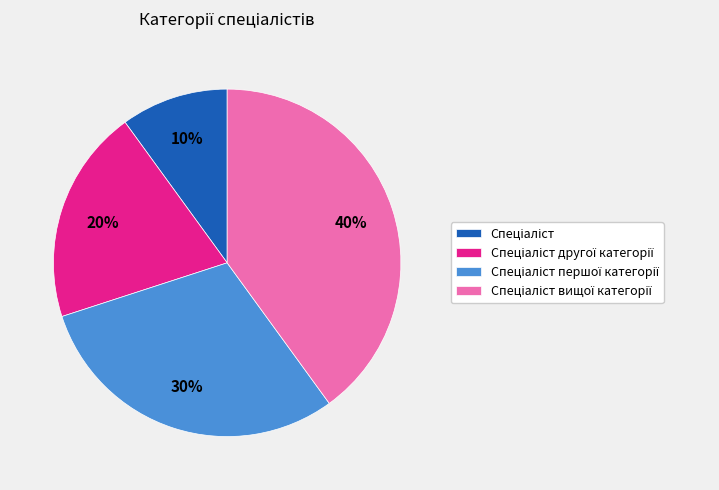

To the nearest percent, what is the average slice percentage?

25%